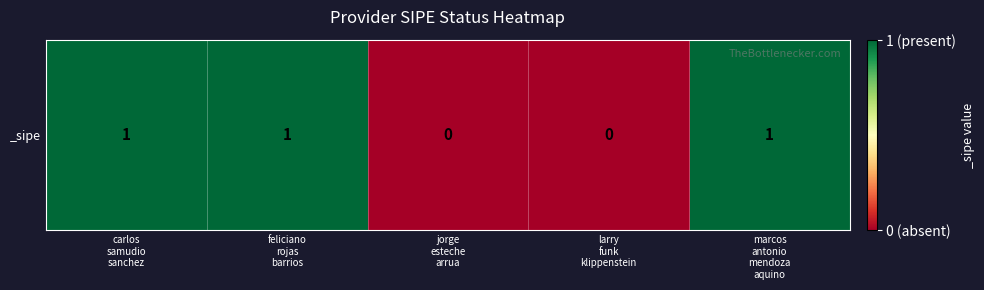

The chart shows a value of 0 at jorge
esteche
arrua. True or false?

True